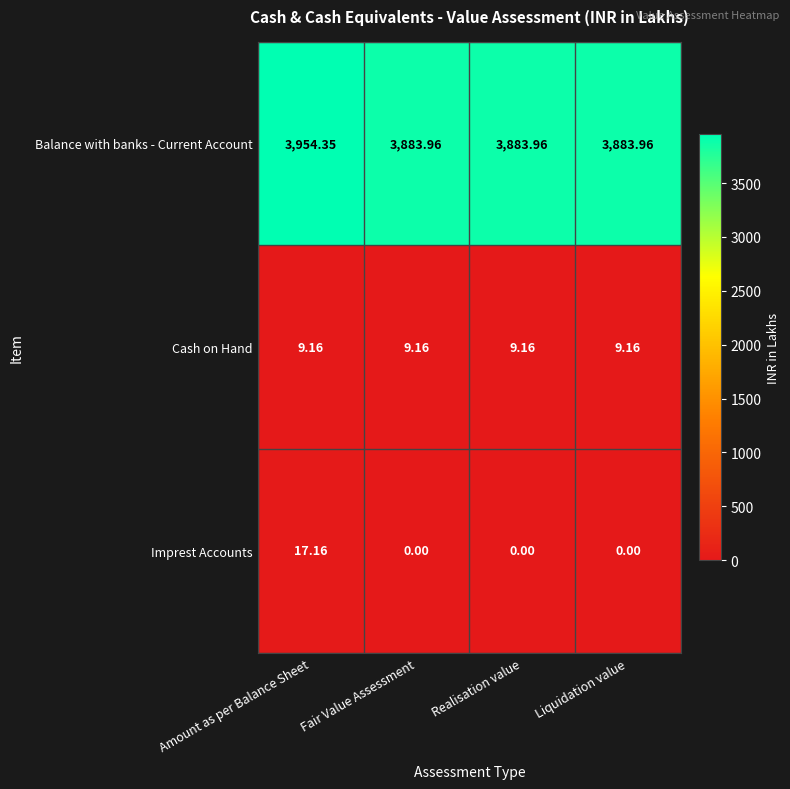

At Realisation value, list the series in order from largest to smallest.

Balance with banks - Current Account, Cash on Hand, Imprest Accounts